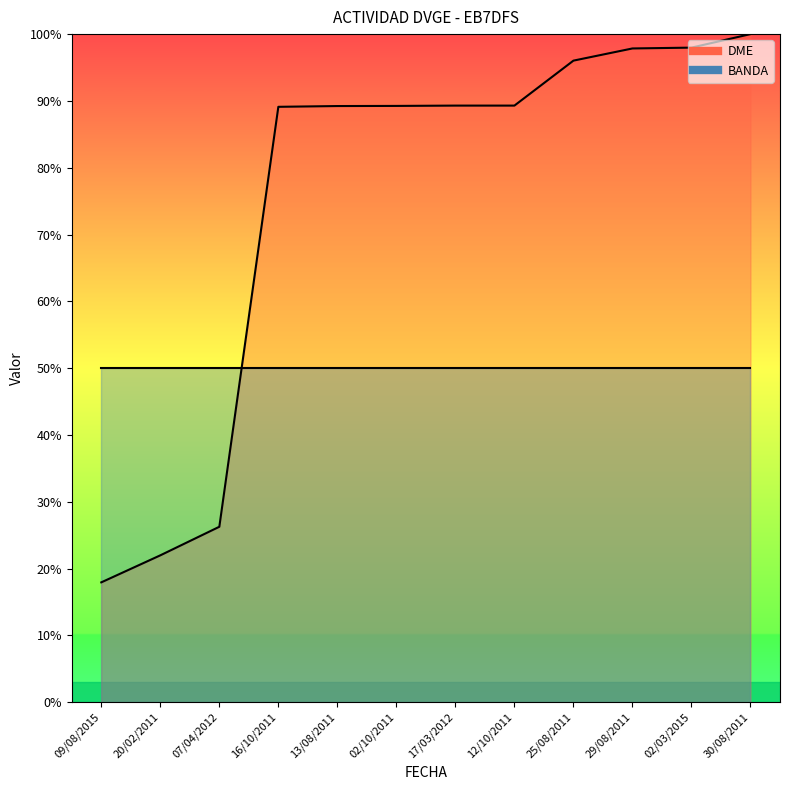

What is the label of the 10th point from the left?

29/08/2011